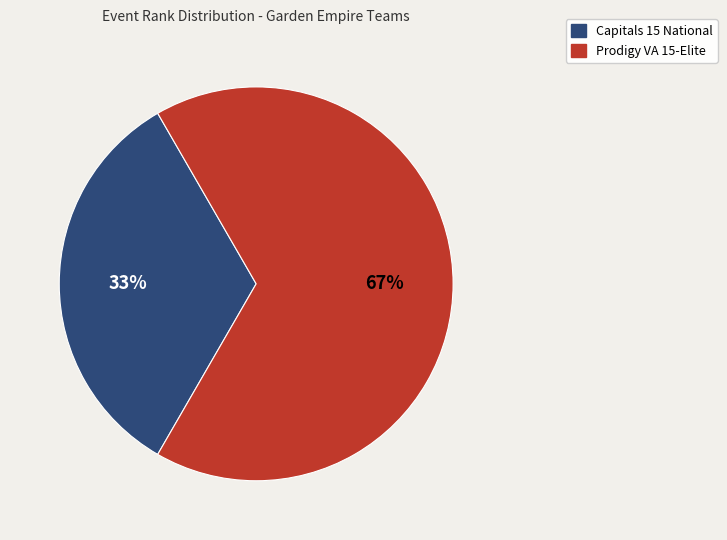

Which slice represents more than half of the pie?

Prodigy VA 15-Elite